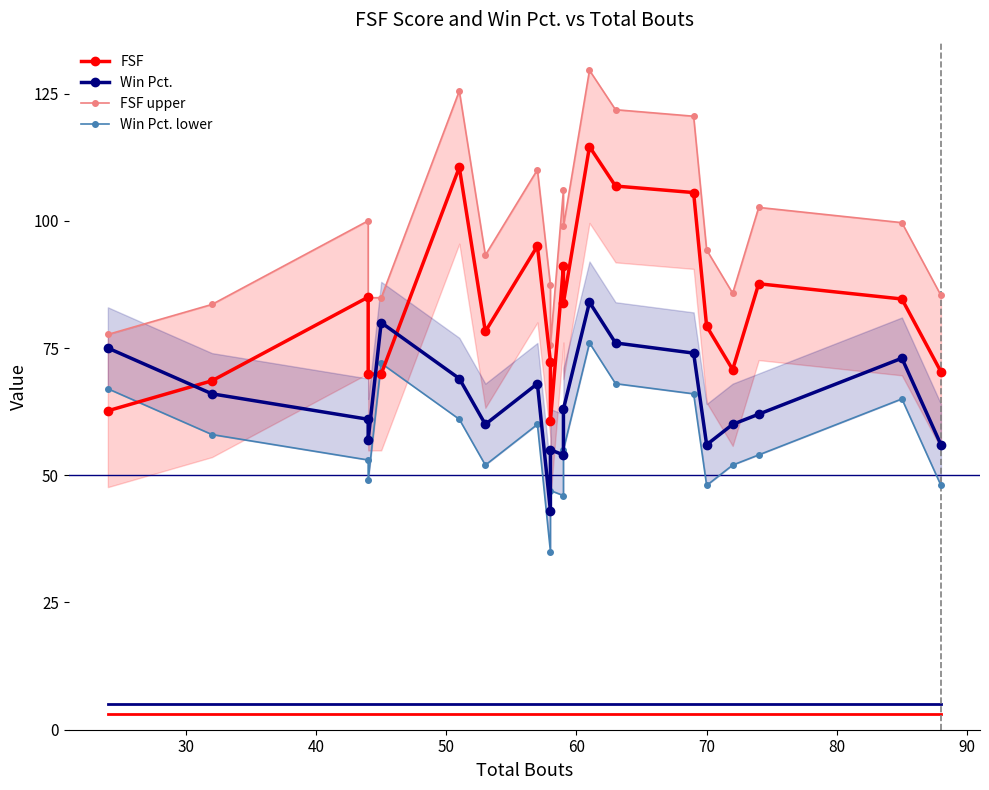

What is the difference between the maximum and minimum values in the Win Pct. lower series?

41.0